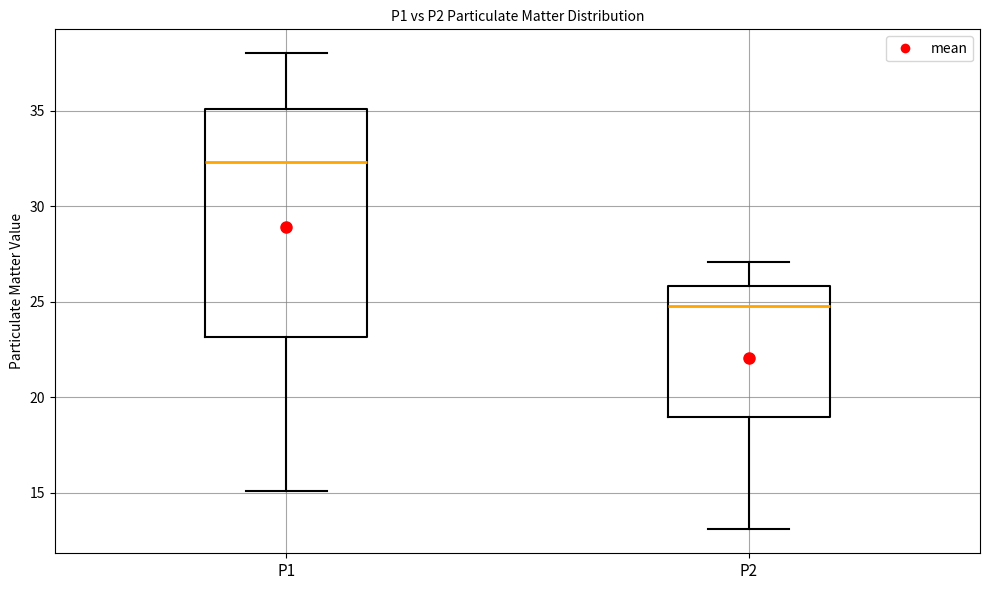

Where is the upper edge of the box for P1 on the y-axis? The values are not printed on the chart, so give them approximately, as read against the axis.

35.0